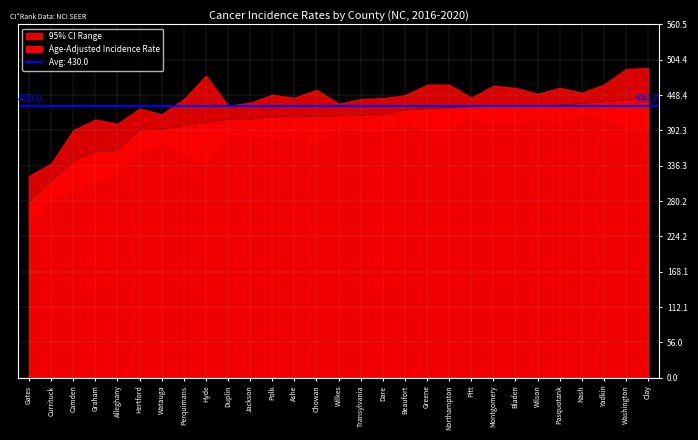

List the labels in order of value, smallest first.

Gates, Currituck, Camden, Graham, Alleghany, Hertford, Watauga, Perquimans, Hyde, Duplin, Jackson, Polk, Ashe, Chowan, Wilkes, Transylvania, Dare, Beaufort, Greene, Northampton, Pitt, Montgomery, Bladen, Wilson, Pasquotank, Nash, Yadkin, Washington, Clay